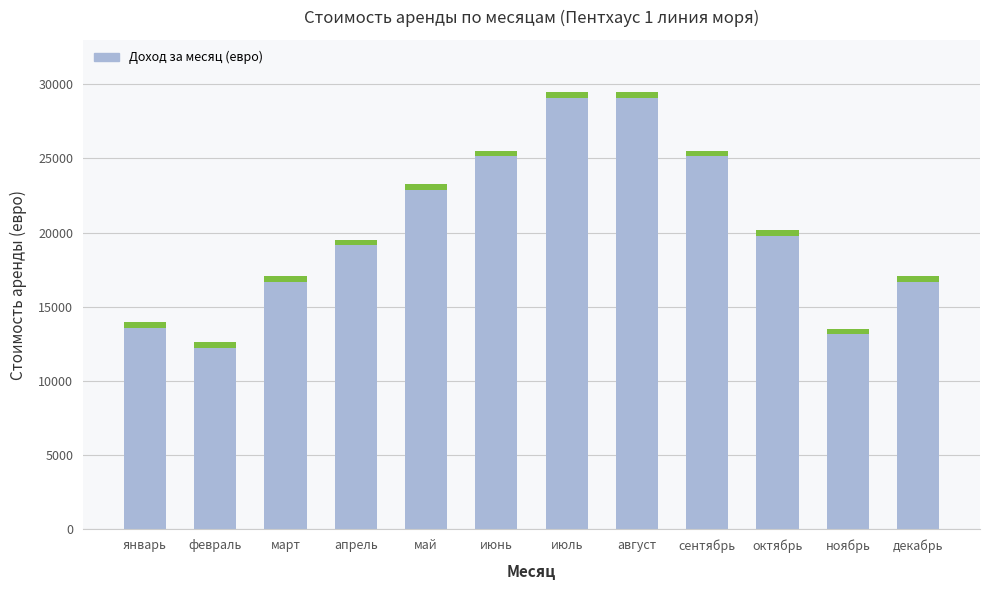

The value at июль is 29450. True or false?

True